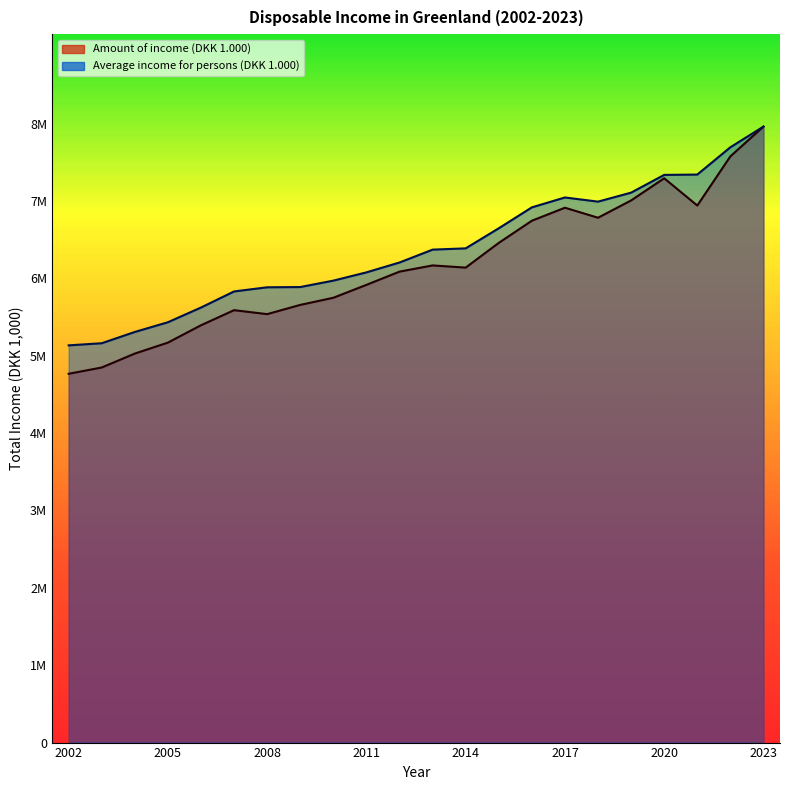

What is the greatest value displayed?

7962216.0